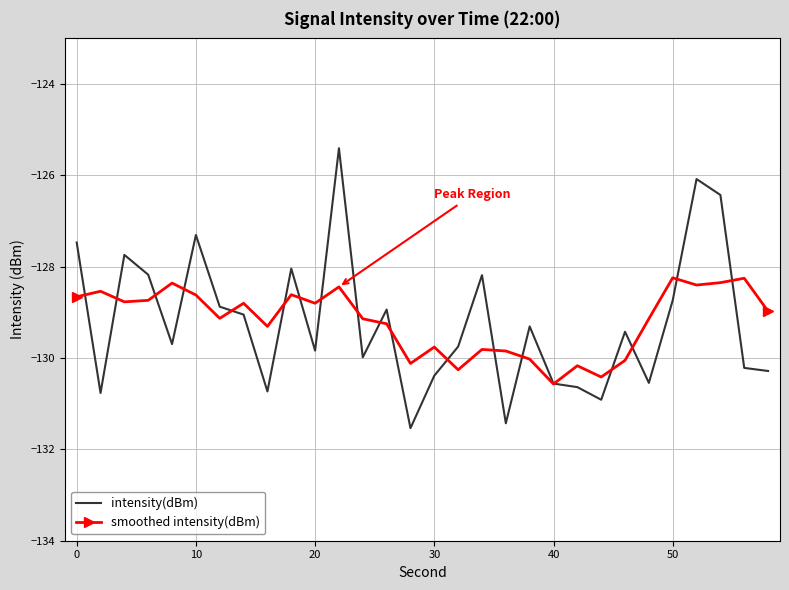

Which series has the largest range (max minus min)?

intensity(dBm)